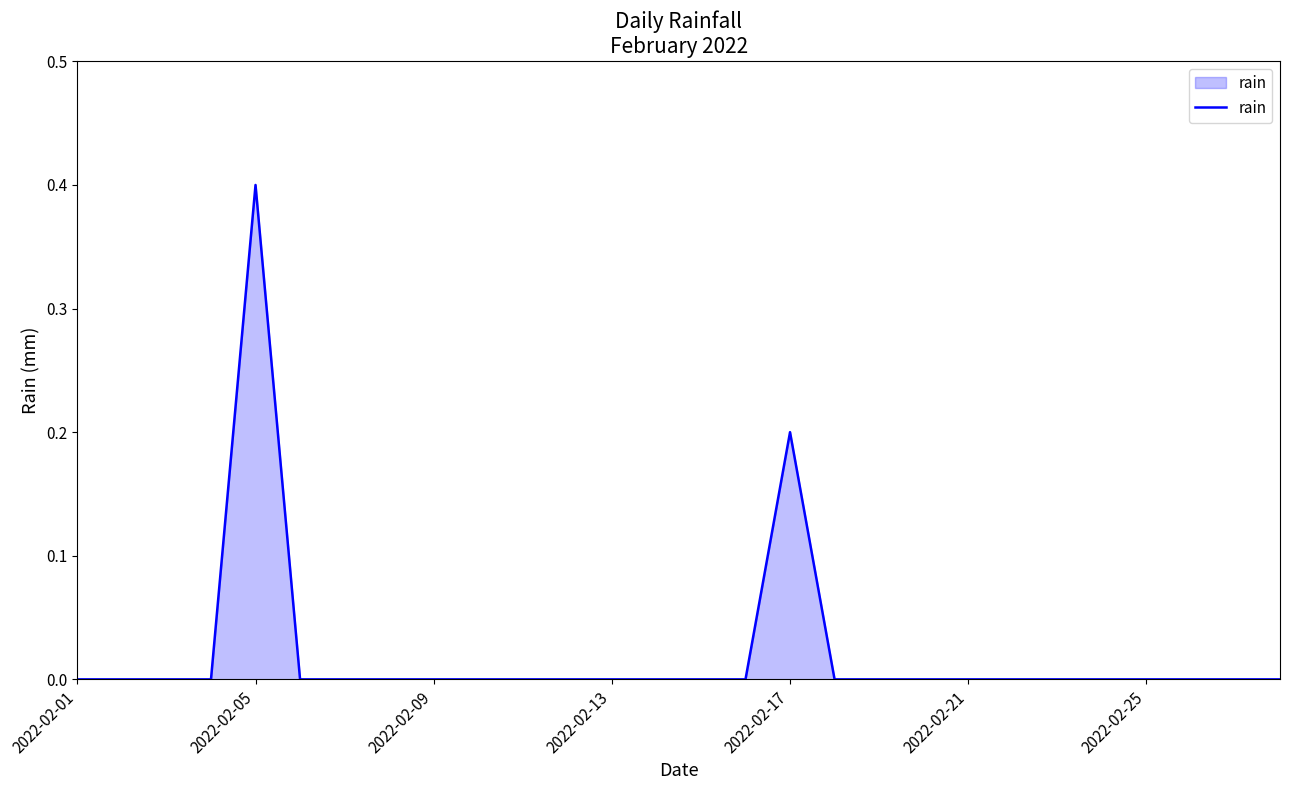

What is the difference between the maximum and minimum values?

0.4